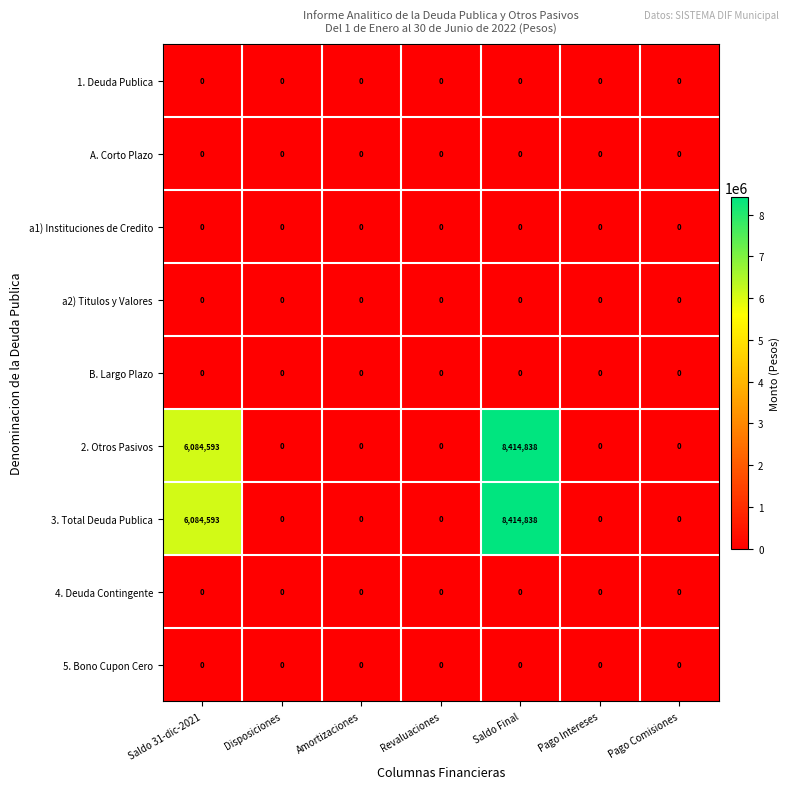

At which category is the sum across all series the highest?

Saldo Final